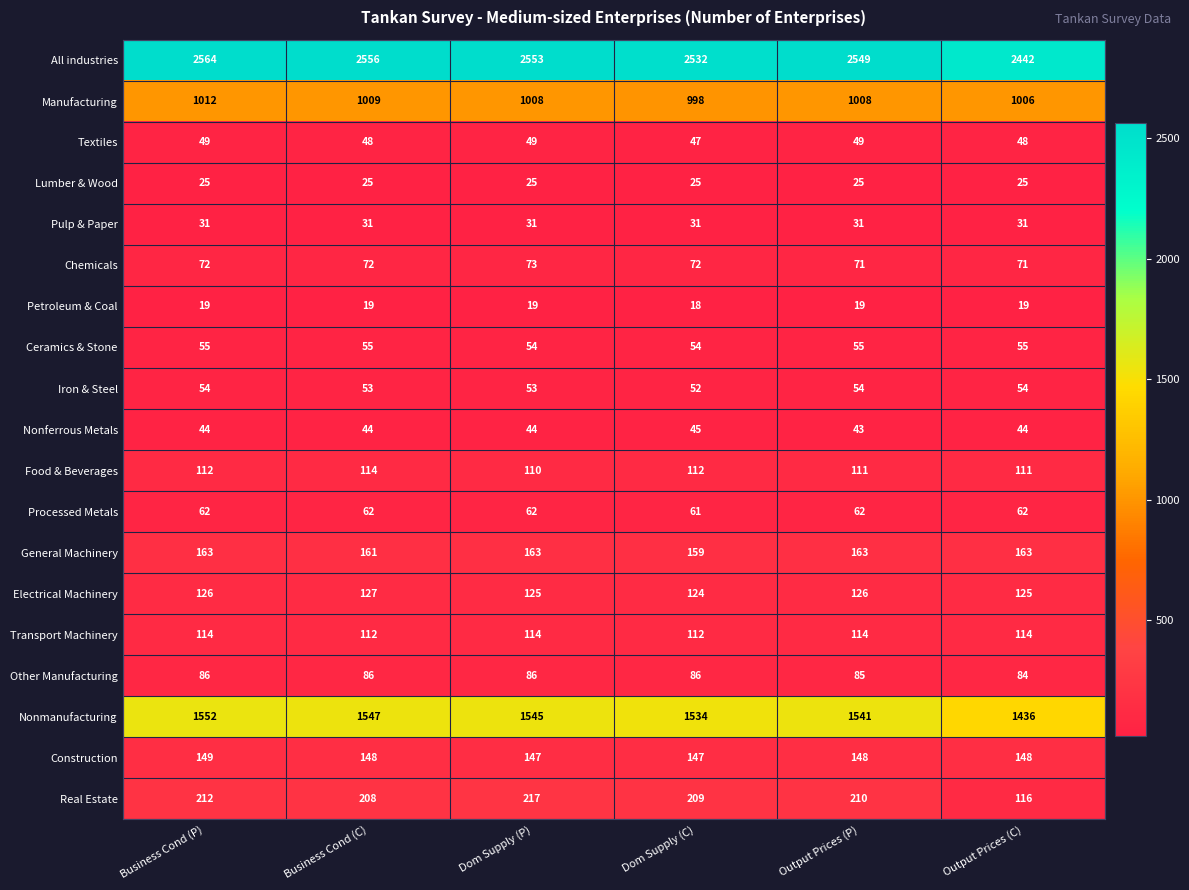

Which series changed the most between Dom Supply (P) and Dom Supply (C)?

All industries